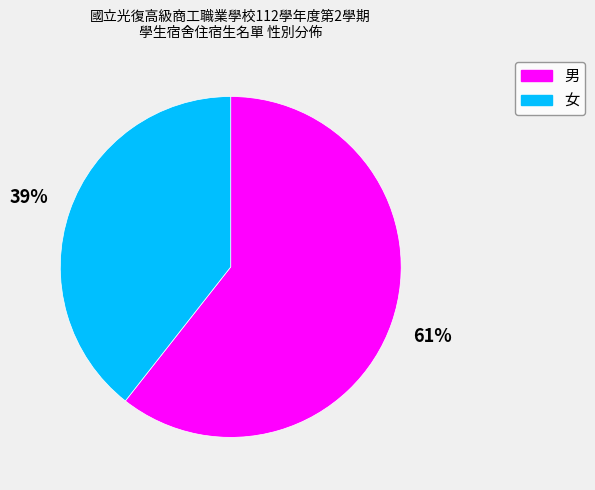

Is it true that 女 is 39% of the pie?

True